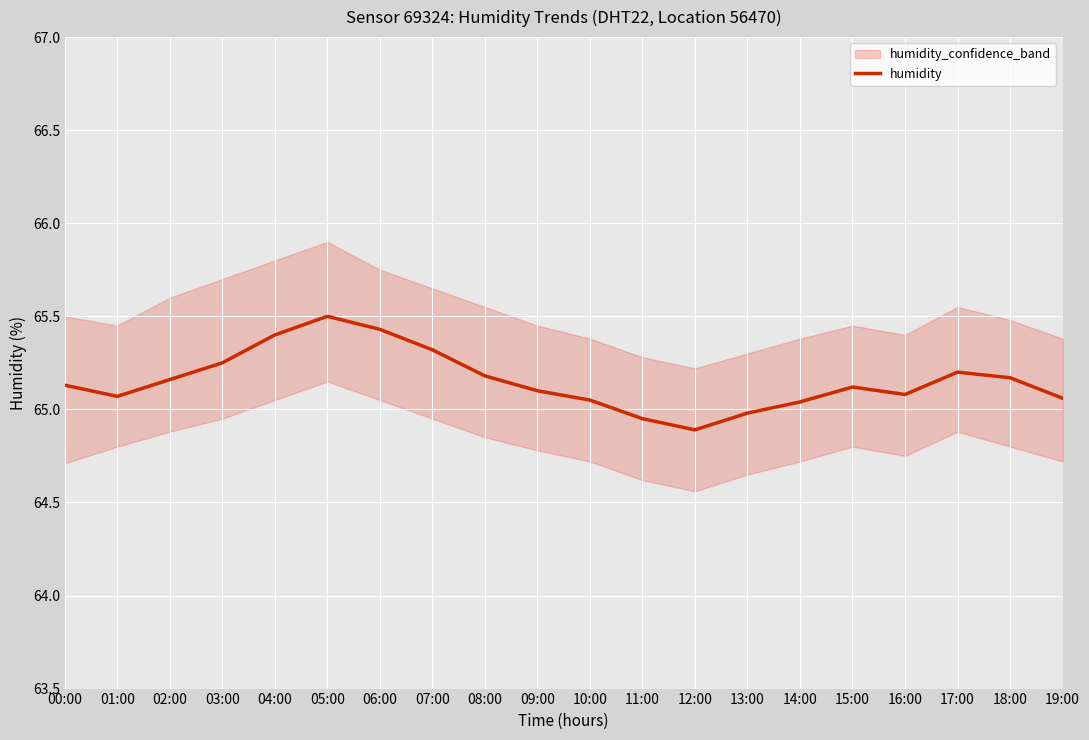

Approximately how many times larger is the value at 18:00 compared to 10:00?

1.0